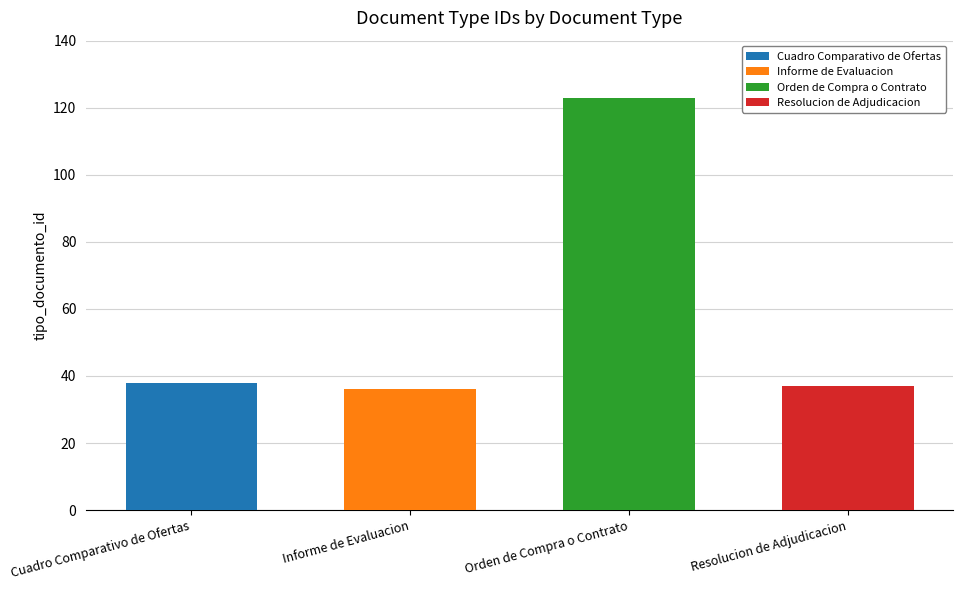

Is it true that the value at Cuadro Comparativo de Ofertas is 38?

True